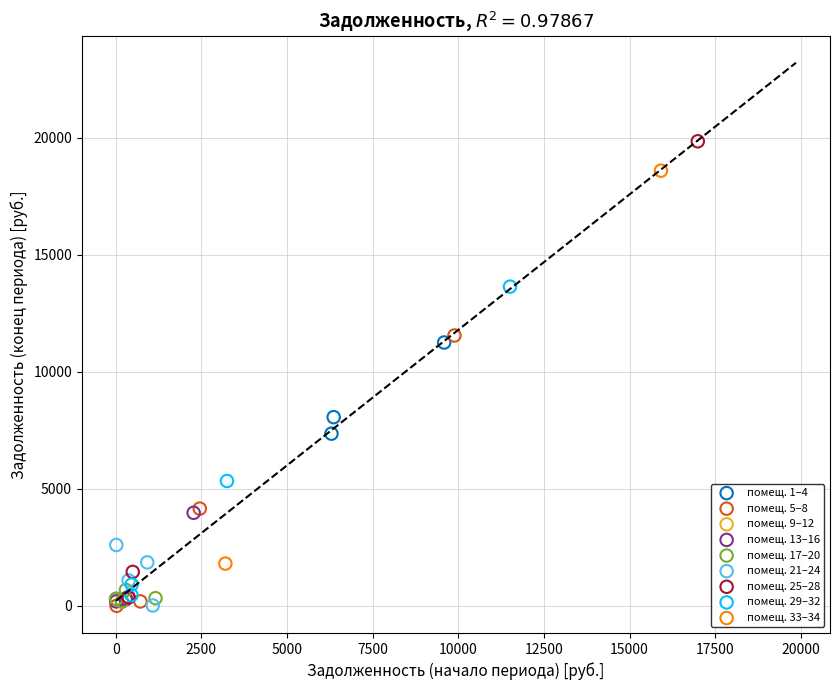

What are all the series names shown in the legend?

помещ. 1–4, помещ. 5–8, помещ. 9–12, помещ. 13–16, помещ. 17–20, помещ. 21–24, помещ. 25–28, помещ. 29–32, помещ. 33–34